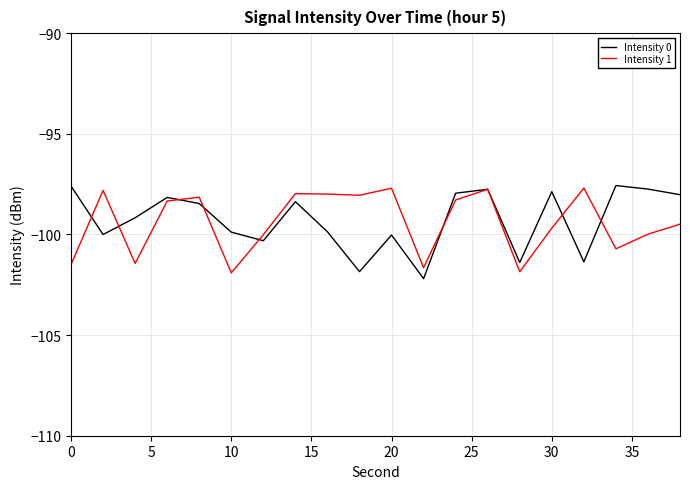

What is the highest value of the Intensity 0 series?

-97.6